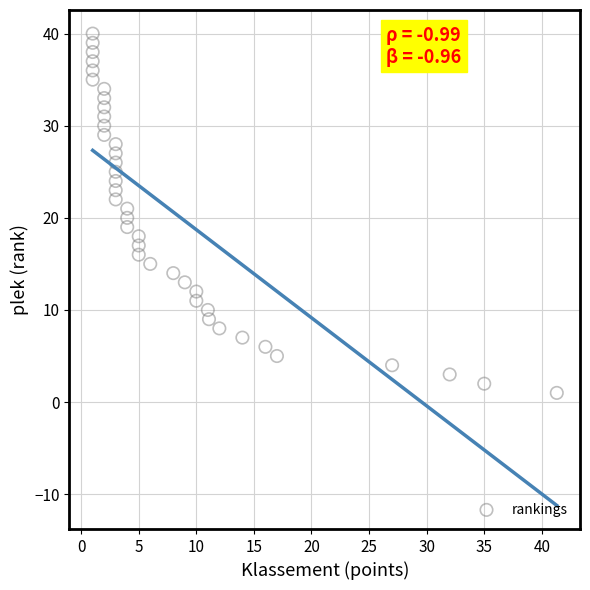

What is the range of Y values (max minus min)?

39